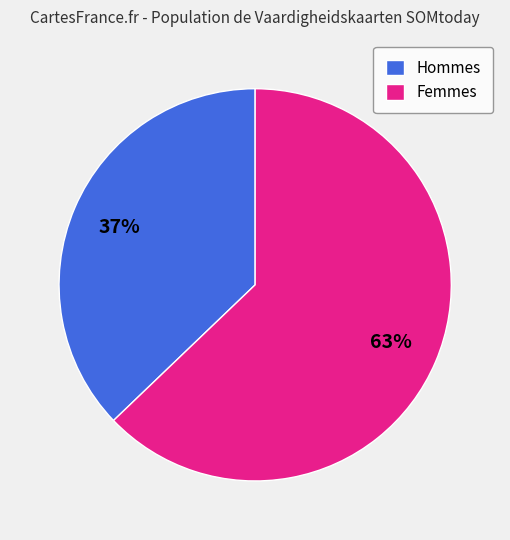

To the nearest percent, what percentage of the pie is Femmes?

63%